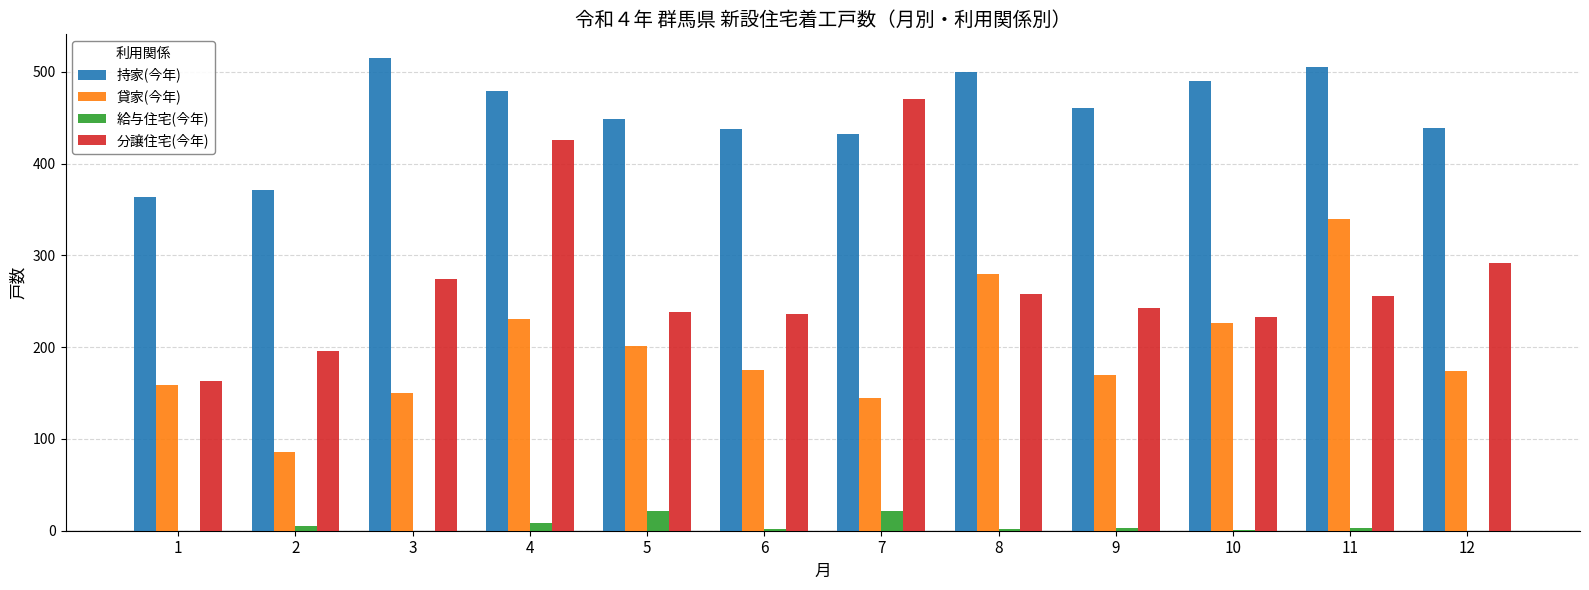

Which series has the largest total across all categories?

持家(今年)